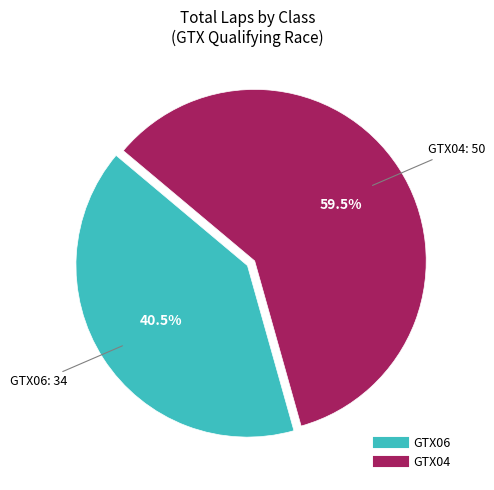

To the nearest percent, what is the average slice percentage?

50%